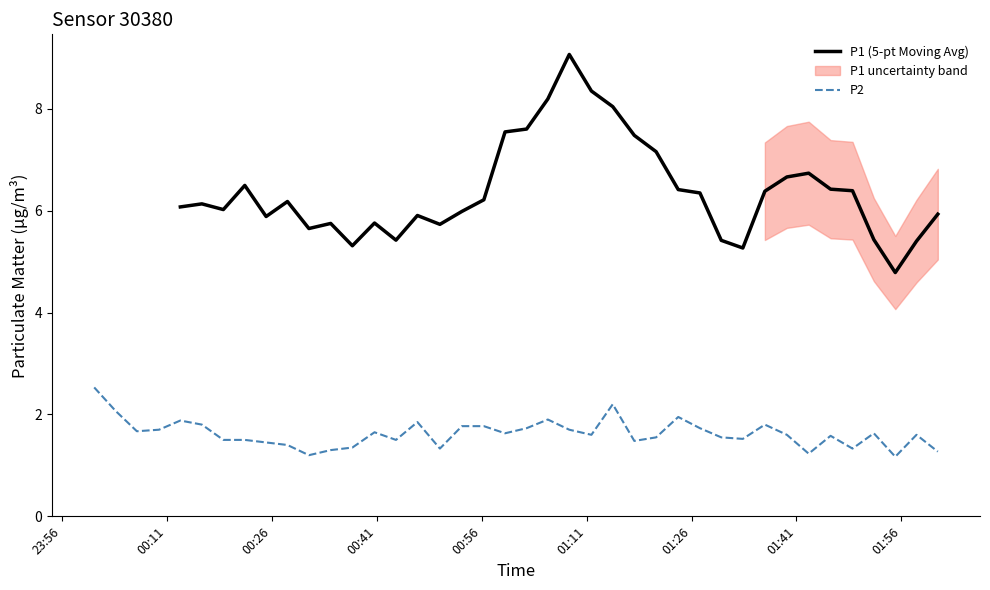

What is the maximum value for P2?

2.5